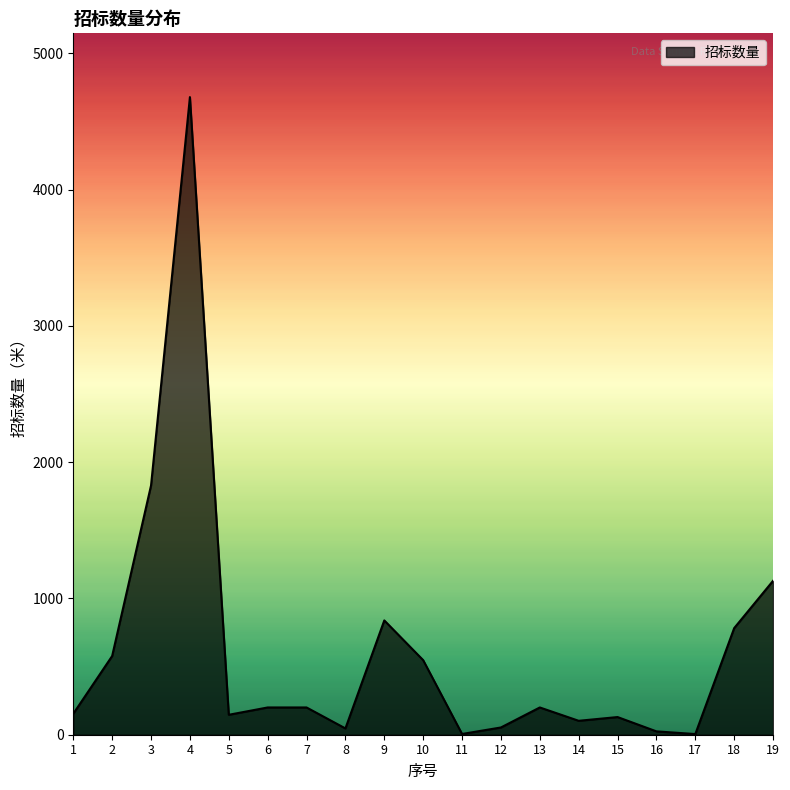

Where is the first local maximum?

4